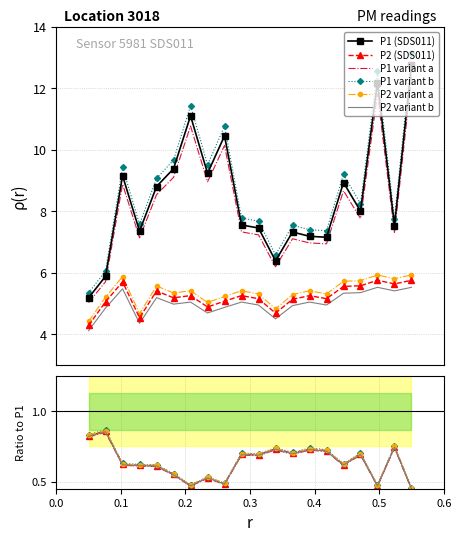

True or false: P2 and P1 cross at least once.

False